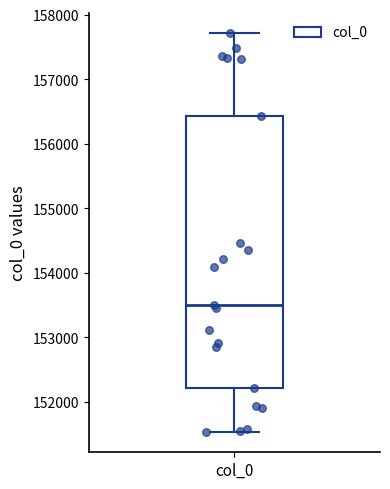

Read this box plot against the y-axis: the position of the median line, the range covered by the box, and the ends of both whiskers. The values are not printed on the chart, so give them approximately, as read against the axis.

median 153500, box 152200 to 156400, whiskers 151500 to 157700